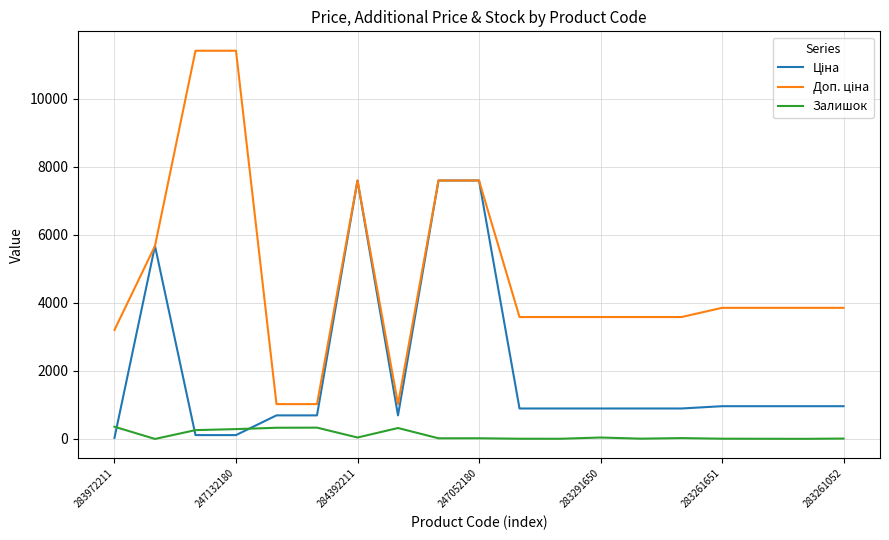

What is the maximum value for Залишок?

360.0